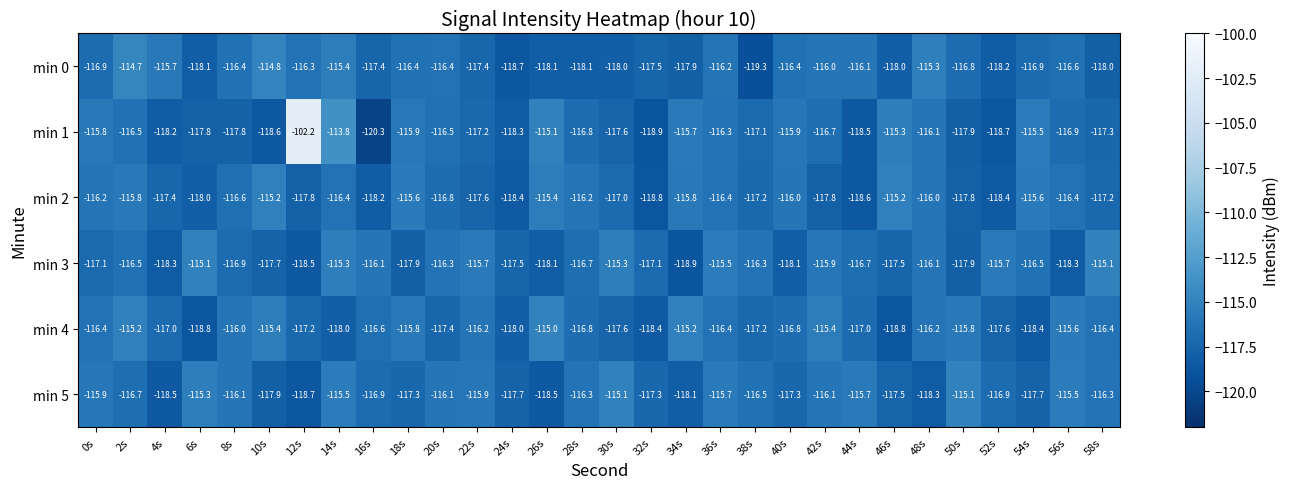

Is it true that min 0 equals -114.8 at 10s?

True